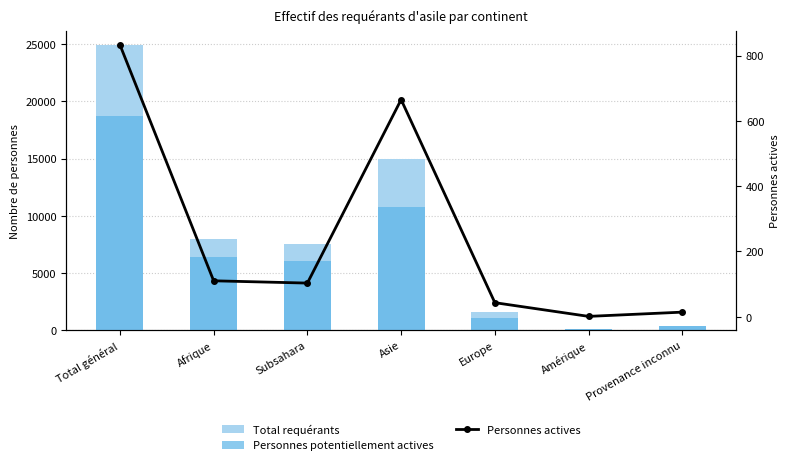

What is the difference between the maximum and minimum values in the Personnes potentiellement actives series?

18622